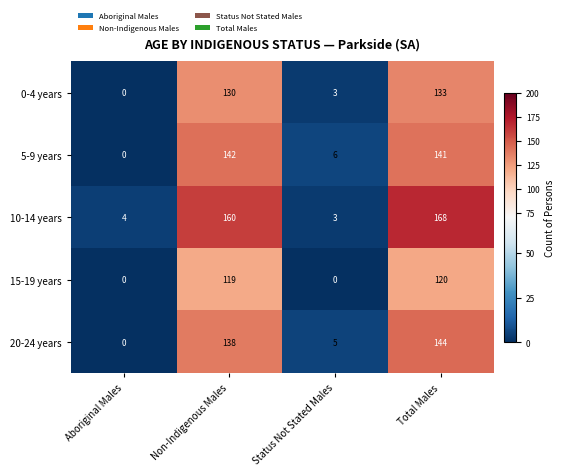

Reading right to left, what are all the values shown in this chart?

0-4 years: Total Males=133	Status Not Stated Males=3	Non-Indigenous Males=130	Aboriginal Males=0
5-9 years: Total Males=141	Status Not Stated Males=6	Non-Indigenous Males=142	Aboriginal Males=0
10-14 years: Total Males=168	Status Not Stated Males=3	Non-Indigenous Males=160	Aboriginal Males=4
15-19 years: Total Males=120	Status Not Stated Males=0	Non-Indigenous Males=119	Aboriginal Males=0
20-24 years: Total Males=144	Status Not Stated Males=5	Non-Indigenous Males=138	Aboriginal Males=0